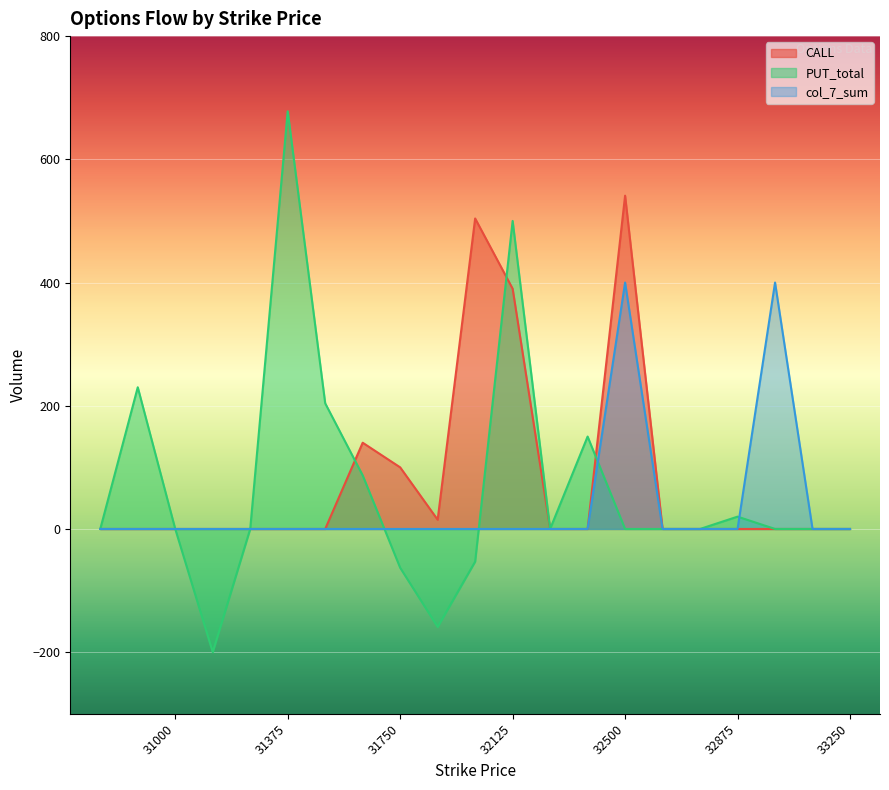

True or false: CALL has more than 2 interior local peaks.

True